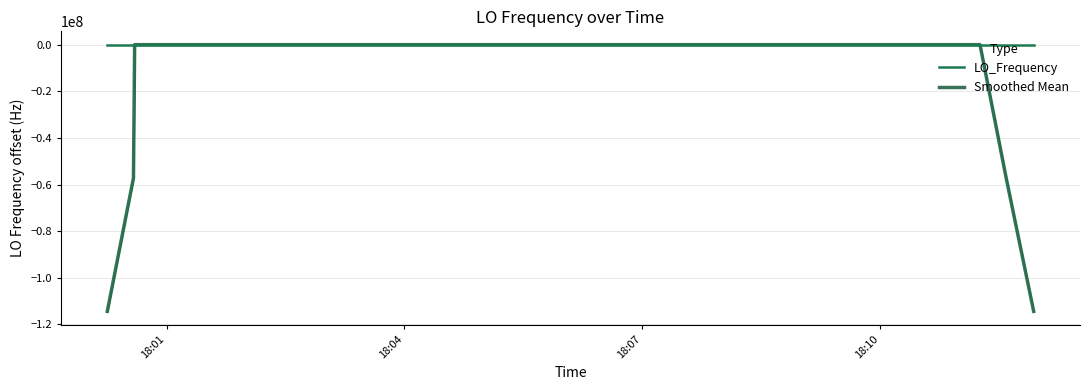

Rank the series at 18:10 from lowest to highest value.

LO_Frequency, Smoothed Mean